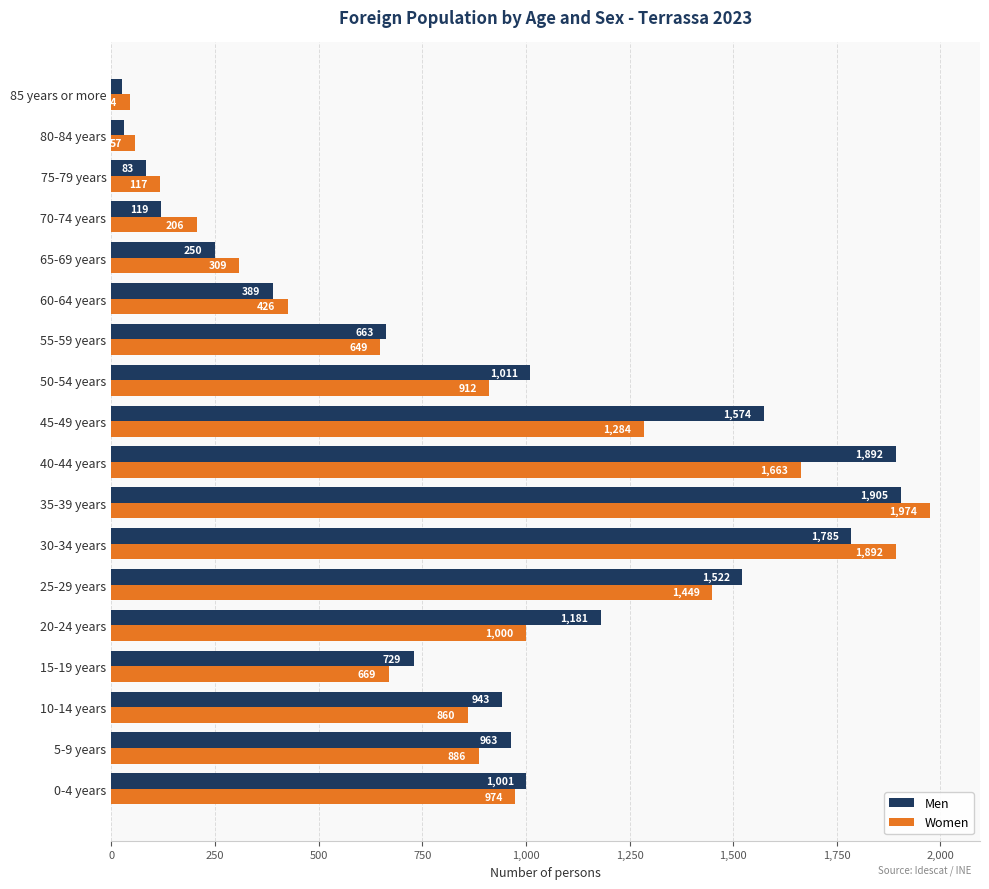

What is the total value across all series at 65-69 years?

559